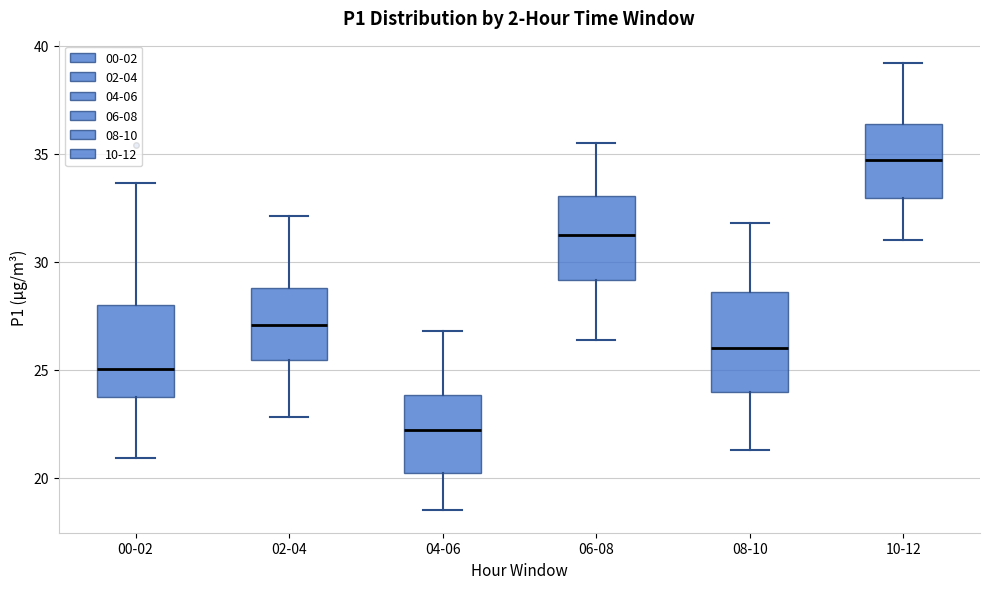

Reading left to right, transcribe this box plot: for each box, give where its median line is, the range the box spans, and where its two whiskers end, as read against the y-axis. The values are not printed on the chart, so give them approximately, as read against the axis.

00-02: median 25.0, box 24.0 to 28.0, whiskers 21.0 to 33.5
02-04: median 27.0, box 25.5 to 29.0, whiskers 23.0 to 32.0
04-06: median 22.0, box 20.5 to 24.0, whiskers 18.5 to 27.0
06-08: median 31.5, box 29.0 to 33.0, whiskers 26.5 to 35.5
08-10: median 26.0, box 24.0 to 28.5, whiskers 21.5 to 32.0
10-12: median 34.5, box 33.0 to 36.5, whiskers 31.0 to 39.0